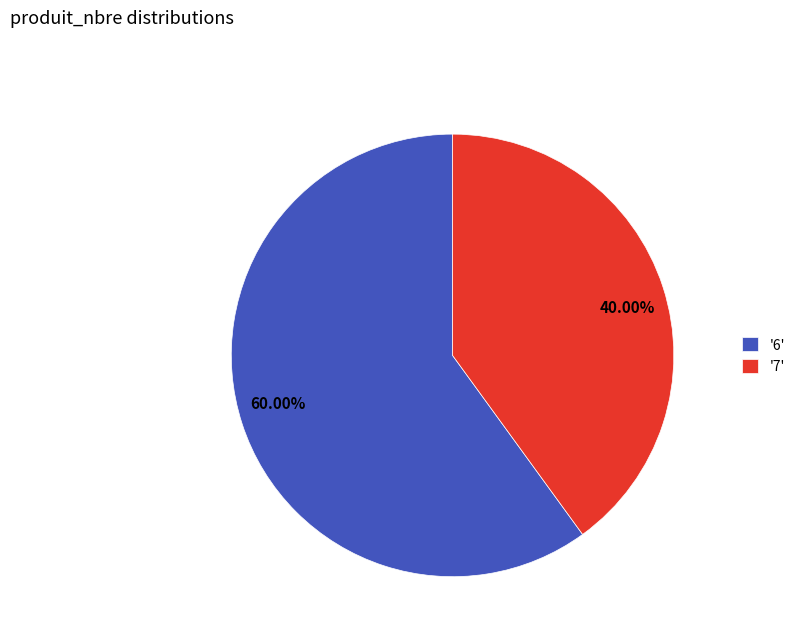

Does 40.00% account for over 50% of the chart?

No